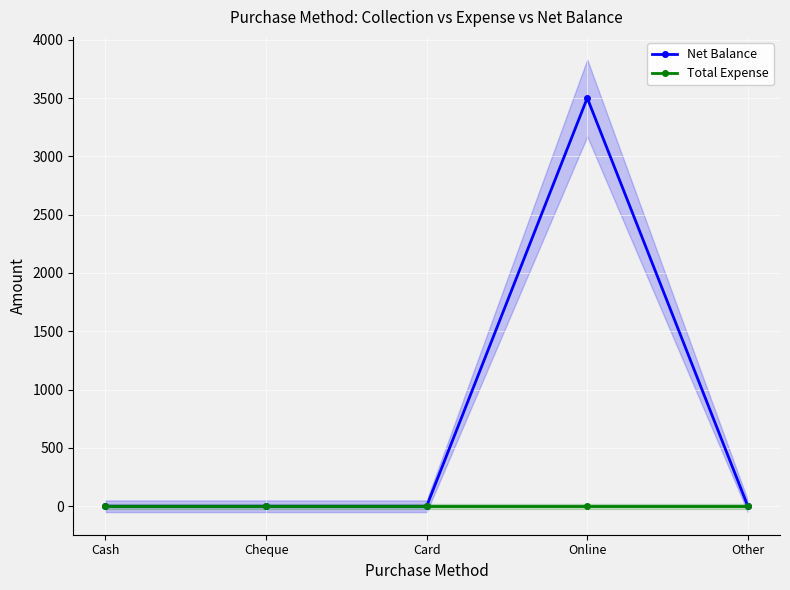

True or false: Net Balance has a value of 0 at Other.

True